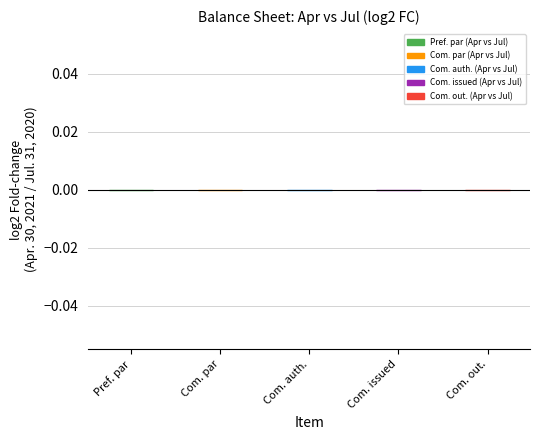

Rank the categories by Apr. 30, 2021 value from highest to lowest.

Common stock, shares authorized, Common stock, shares issued, Common stock, shares outstanding, Preferred stock, par value, Common stock, par value